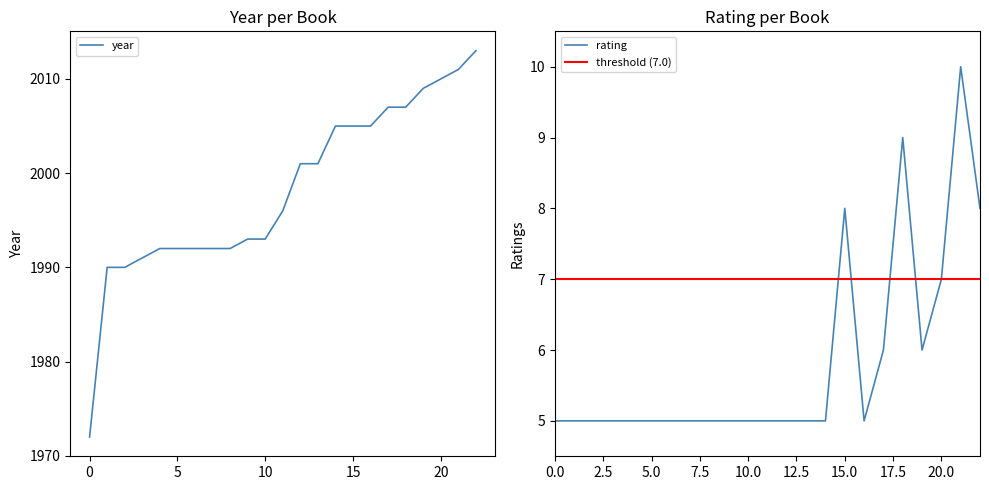

What is the difference between the second highest and minimum values in the rating series?

4